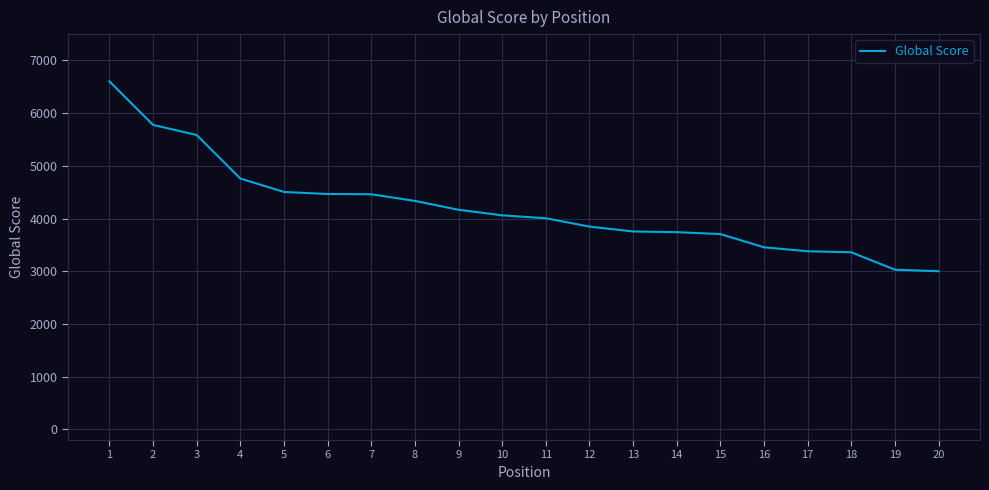

What is the minimum value shown in the chart?

3002